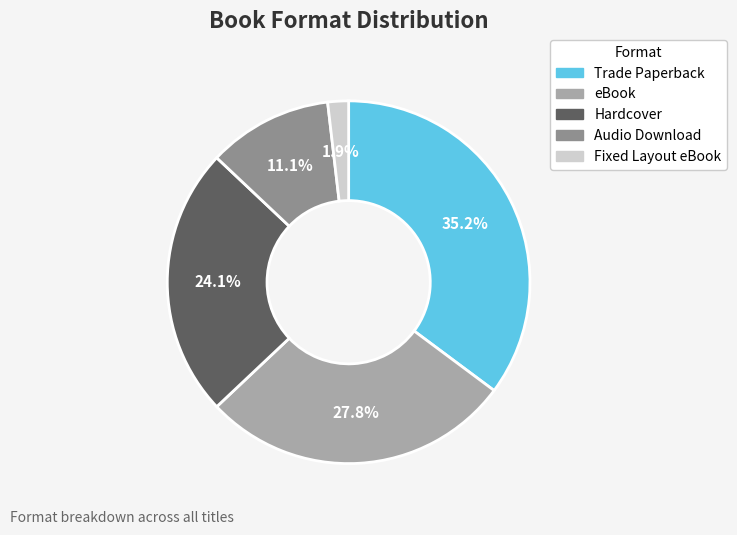

Rank the categories by value from lowest to highest.

Fixed Layout eBook, Audio Download, Hardcover, eBook, Trade Paperback